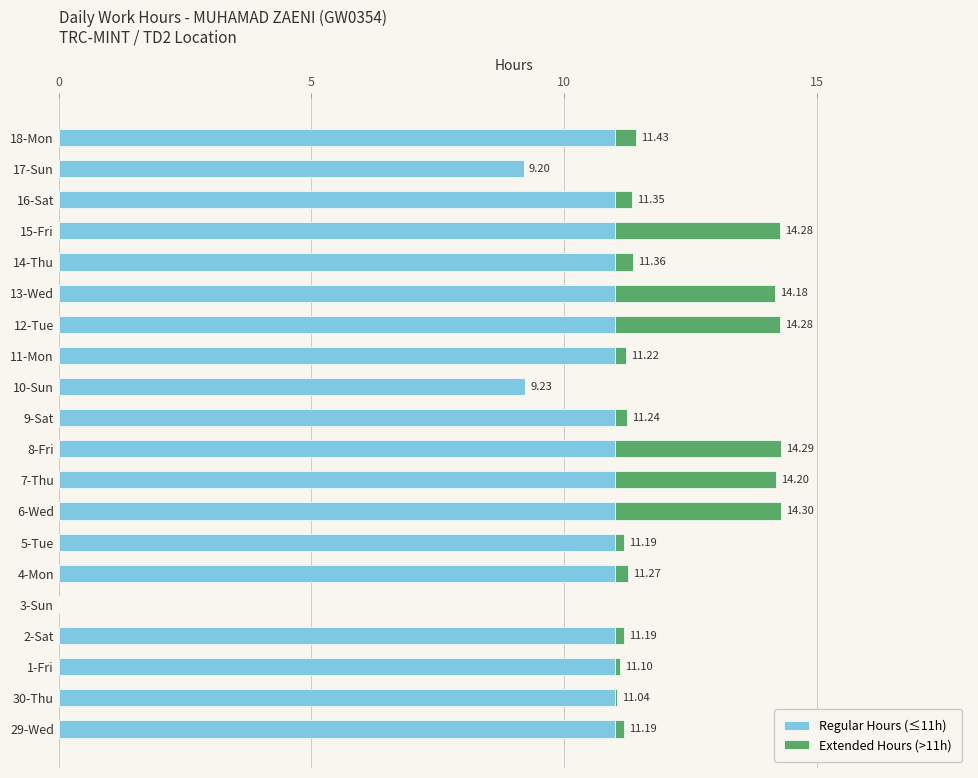

What is the sum of all Regular Hours (≤11h) values?

205.4